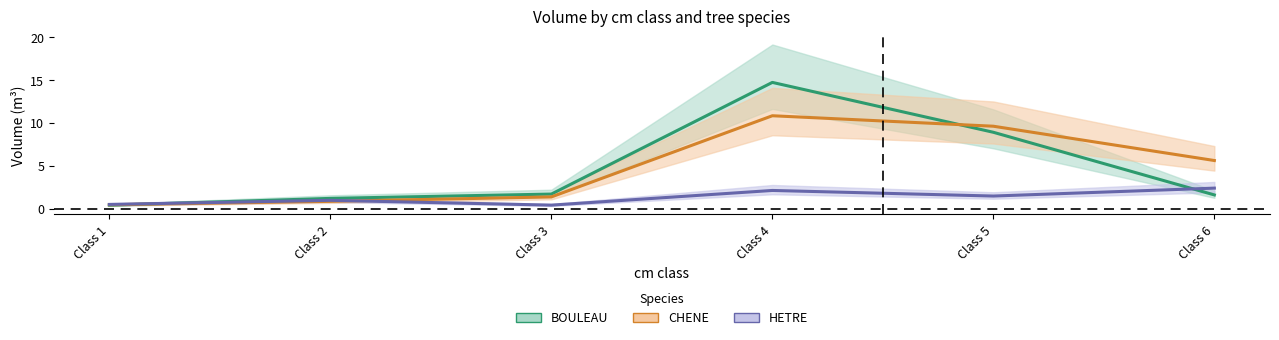

What is the spread (max minus min) of values at Class 3?

1.3